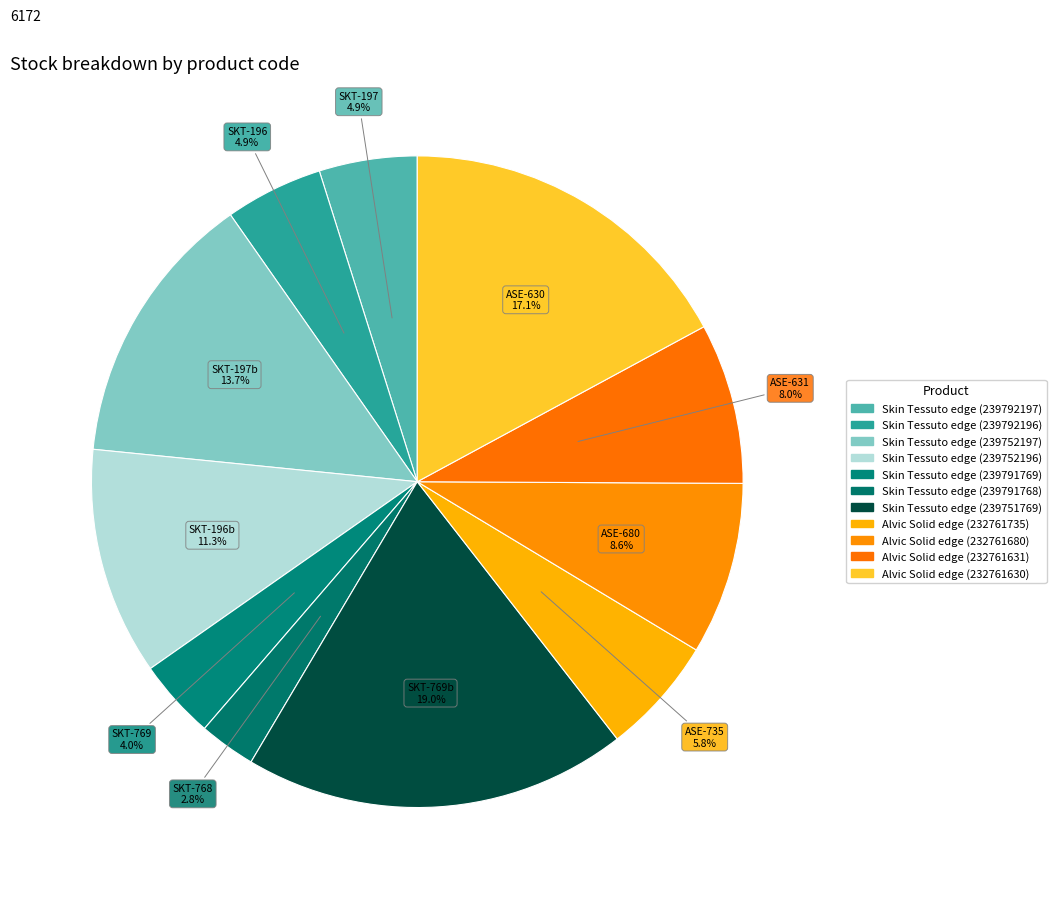

To the nearest percent, what is the difference between the largest and smallest slice percentages?

16%